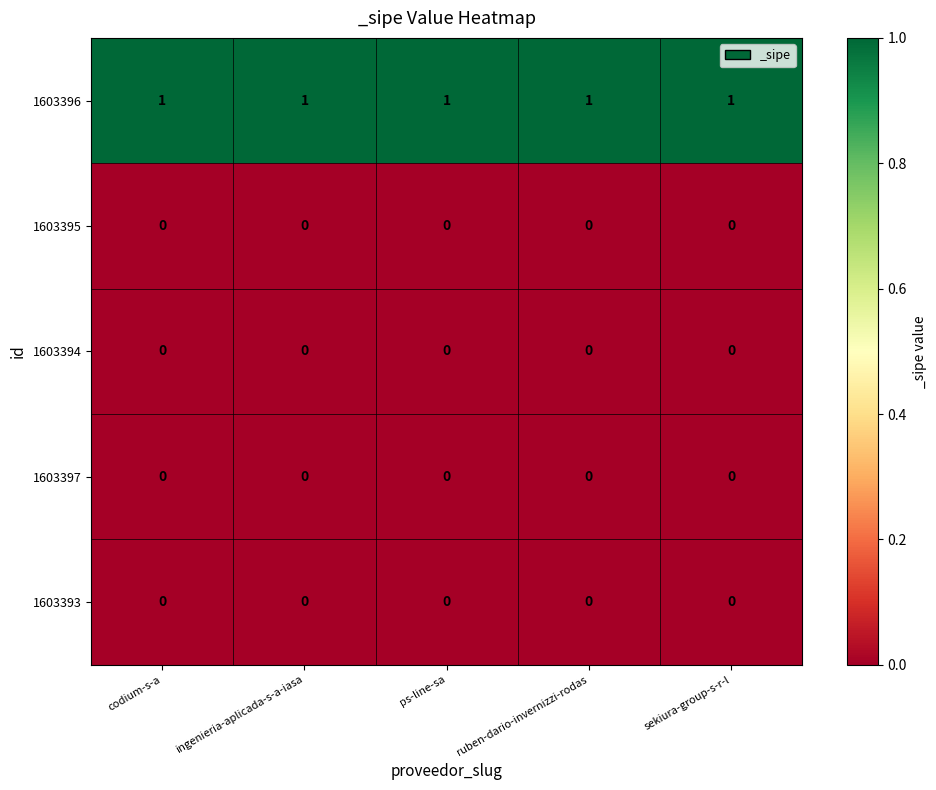

The value of 1603395 at ruben-dario-invernizzi-rodas is 0. True or false?

True